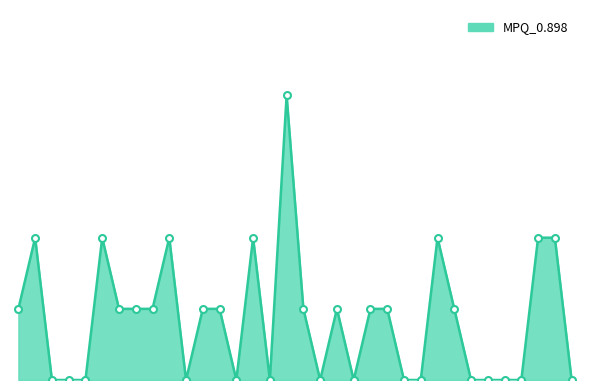

Does the chart display data point markers on the line(s)?

No